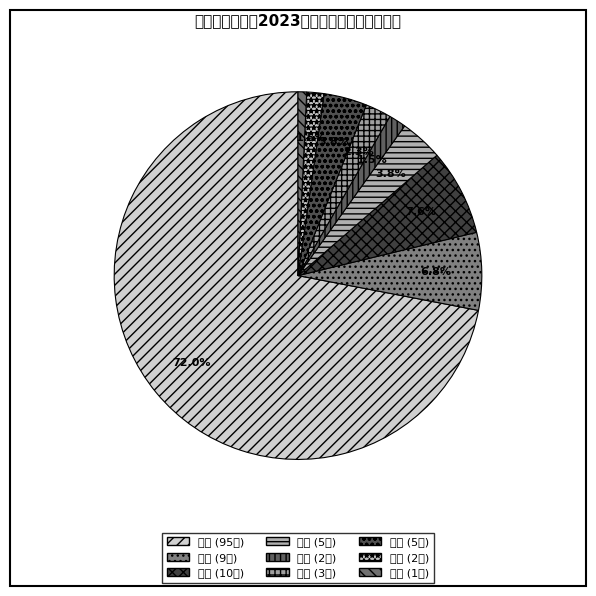

What is the majority slice?

医疗